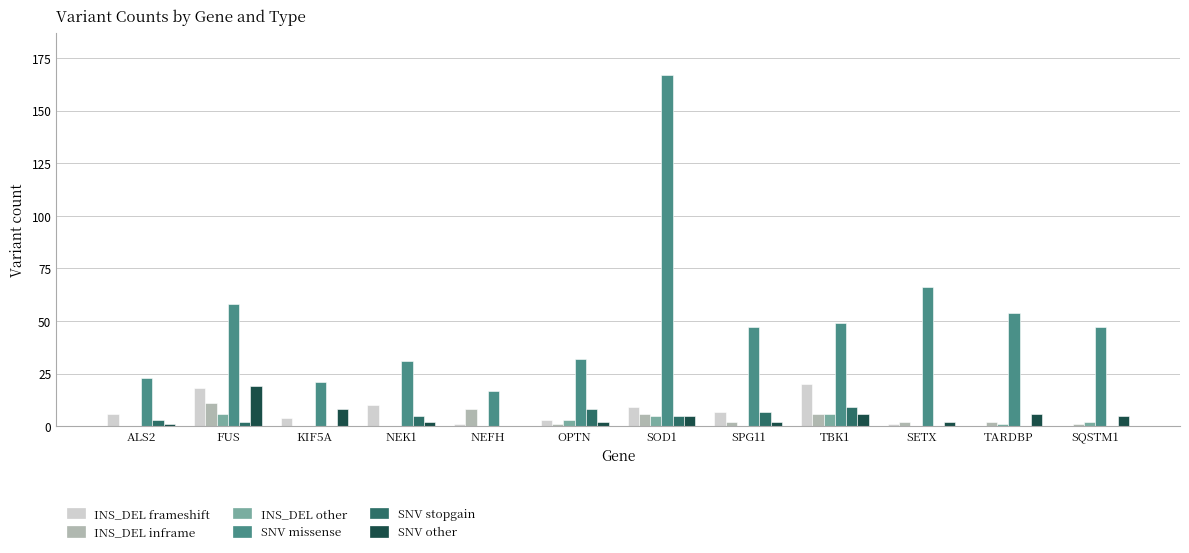

At which category does the chart reach its peak across all series?

SOD1